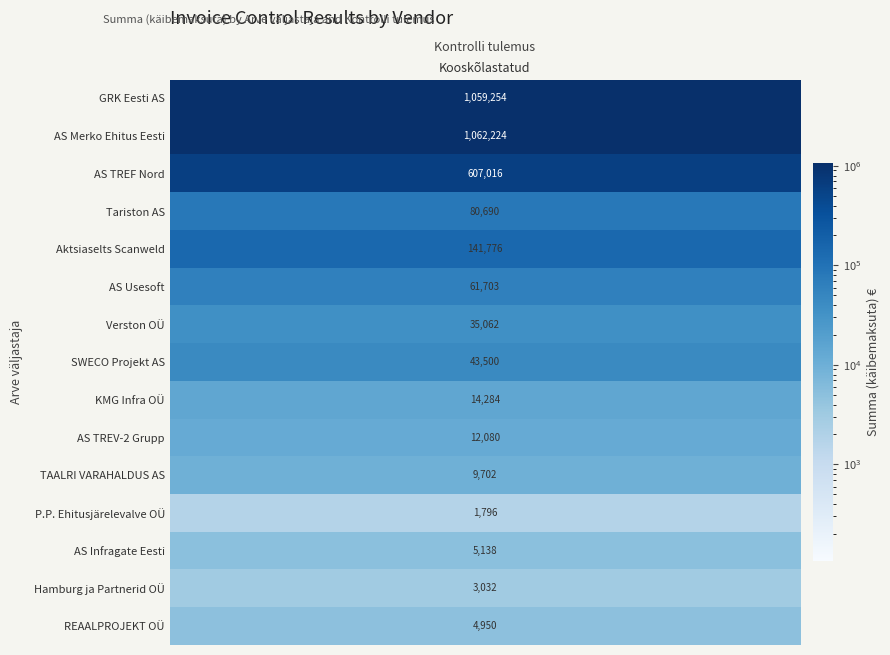

What is the change in value from Aktsiaselts Scanweld to Verston OÜ?

-106714.3